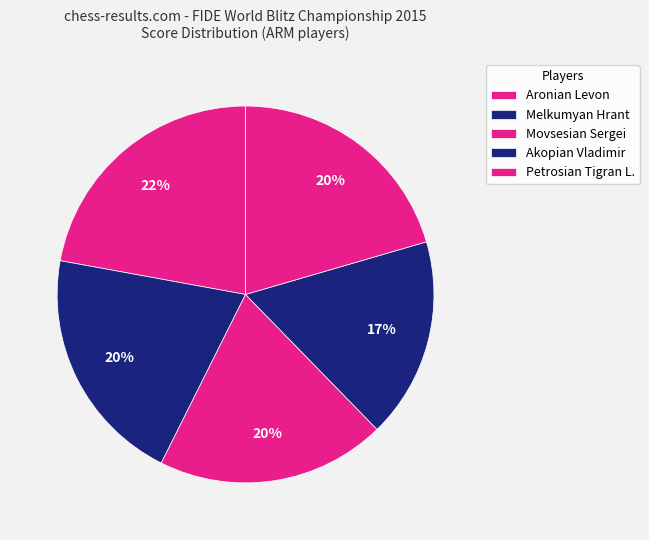

How many segments does this pie chart have?

5